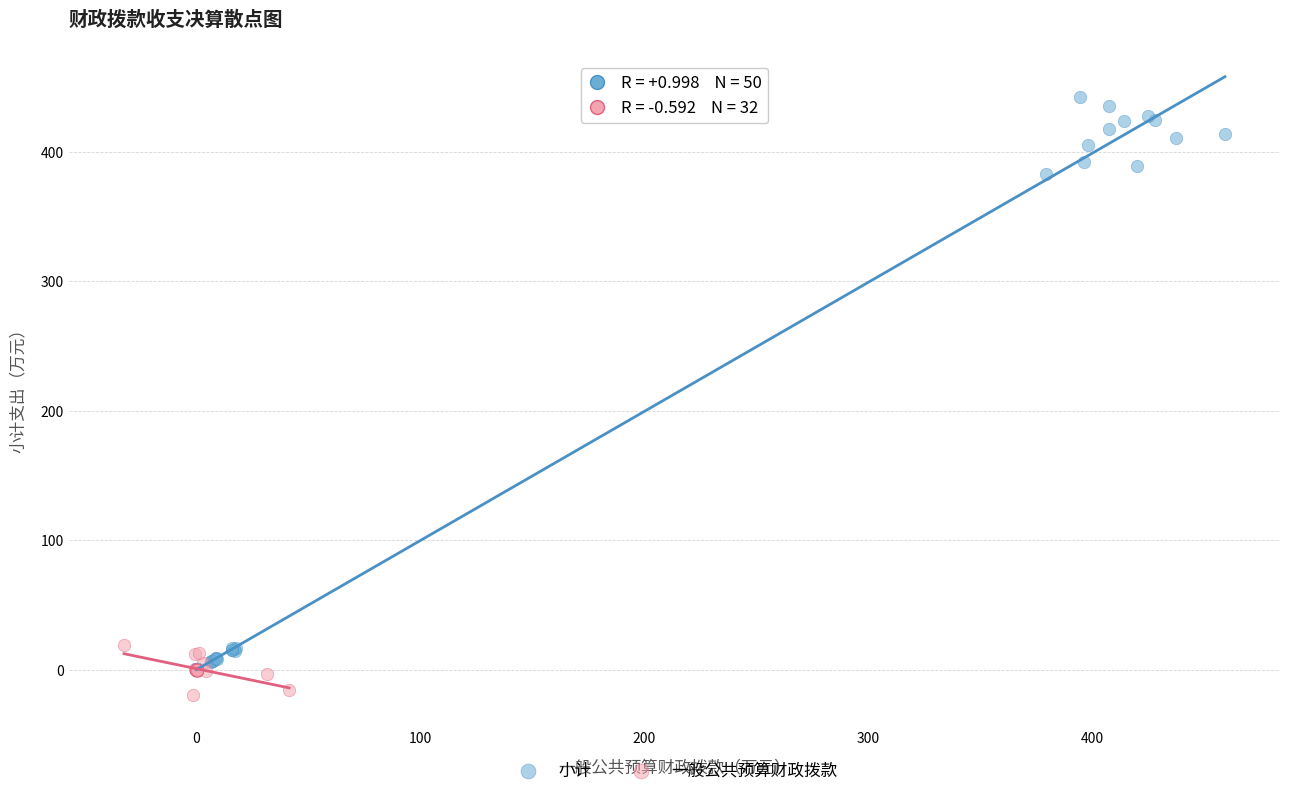

Which series has the widest spread of Y values?

小计